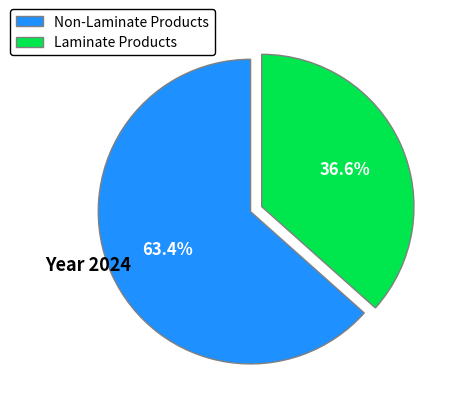

How many segments does this pie chart have?

2